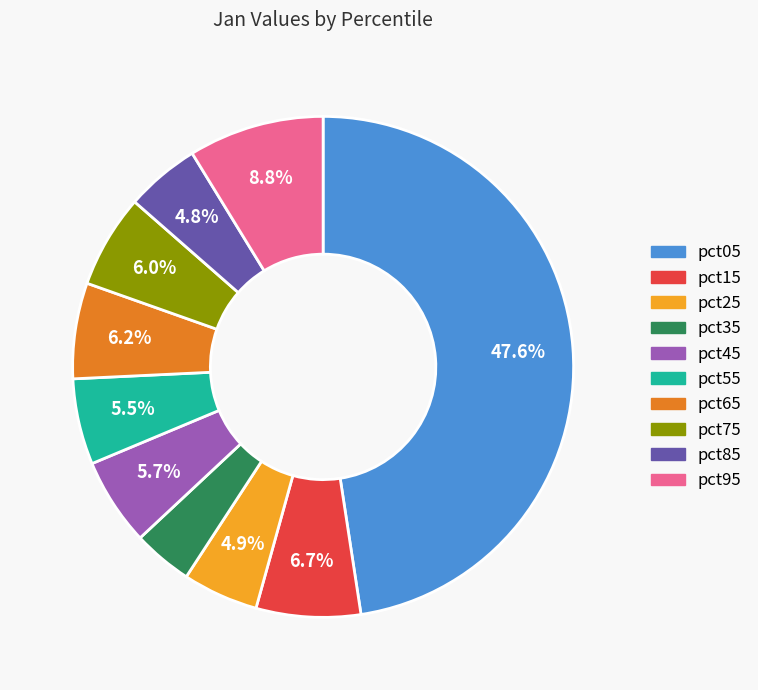

The pct35 slice represents 4% of the pie. True or false?

True